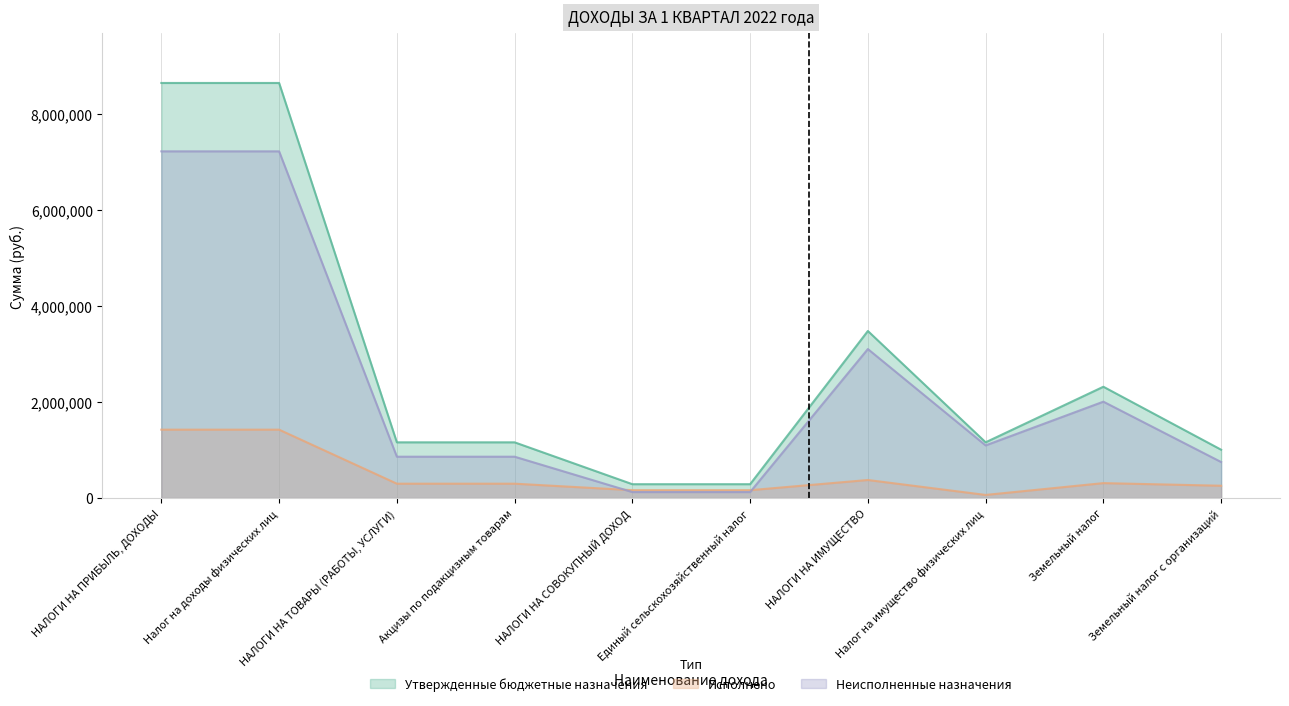

Is the value of Исполнено at НАЛОГИ НА СОВОКУПНЫЙ ДОХОД greater than the value of Утвержденные бюджетные назначения at Налог на имущество физических лиц?

No